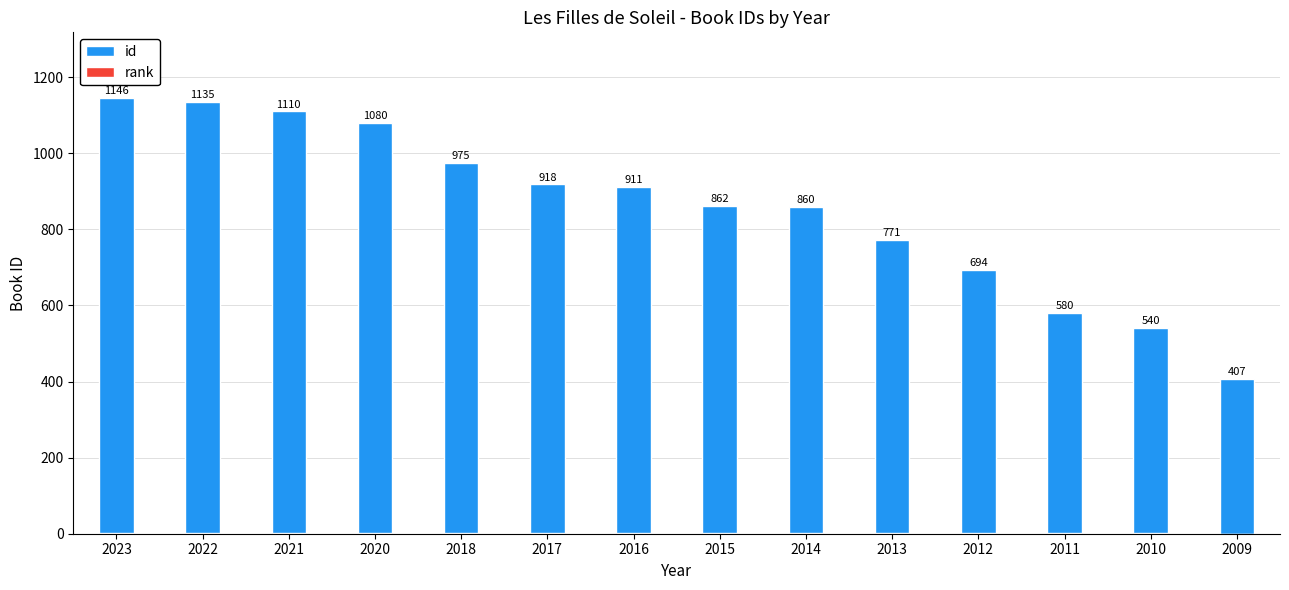

Which category has the lowest value in the rank series?

2009